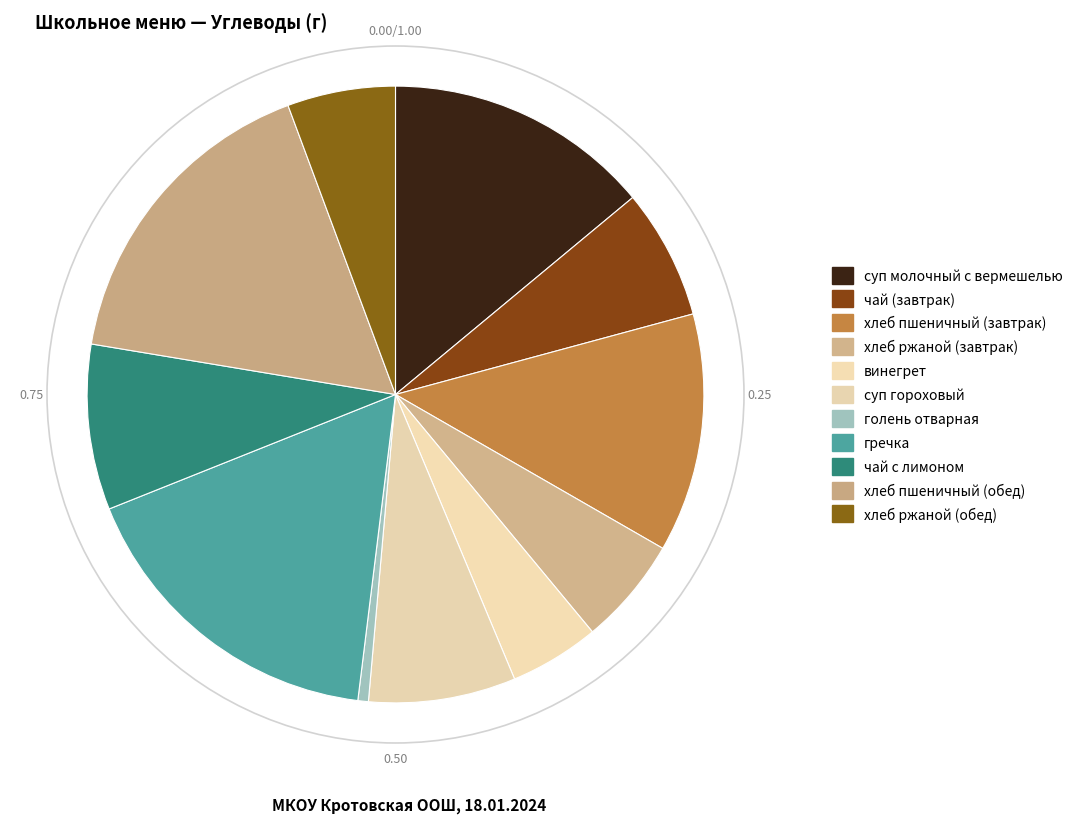

To the nearest percent, what is the difference between the хлеб пшеничный (завтрак) and суп гороховый slice percentages?

5%